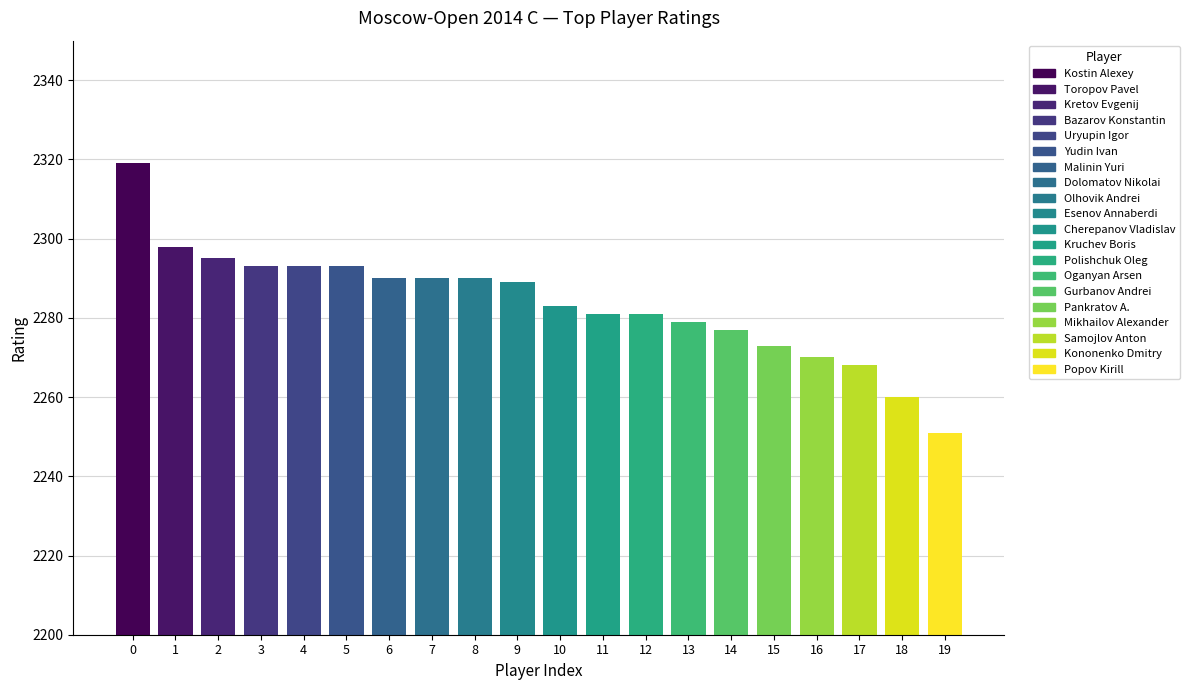

How many categories are shown in the chart?

20